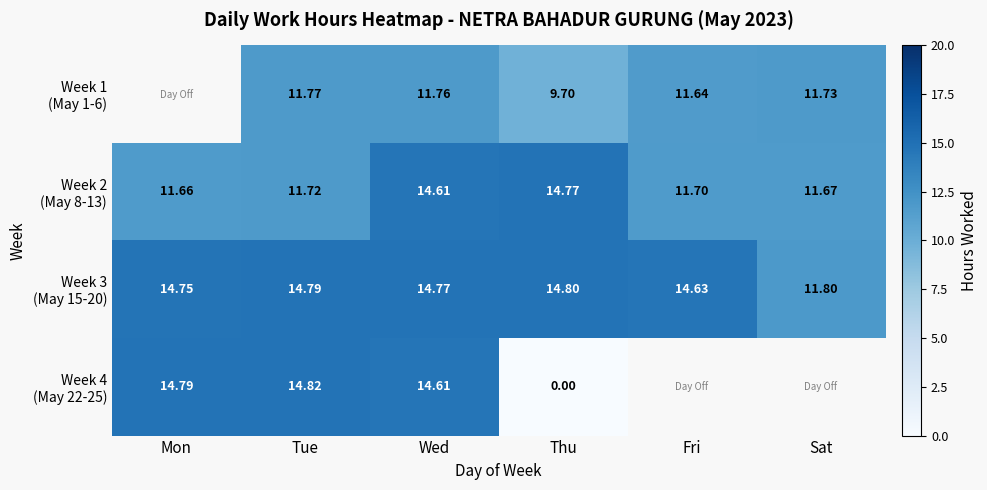

How many data points in Week 1 (May 1-6) are above 11?

4